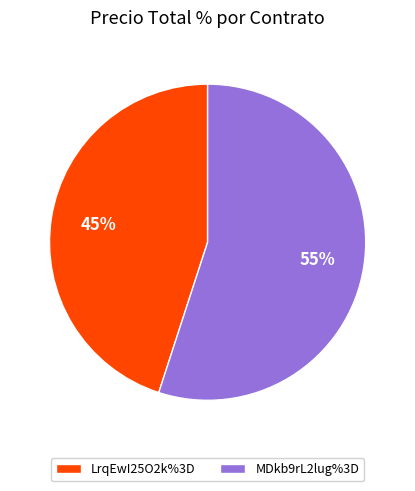

How many slices are in this pie chart?

2